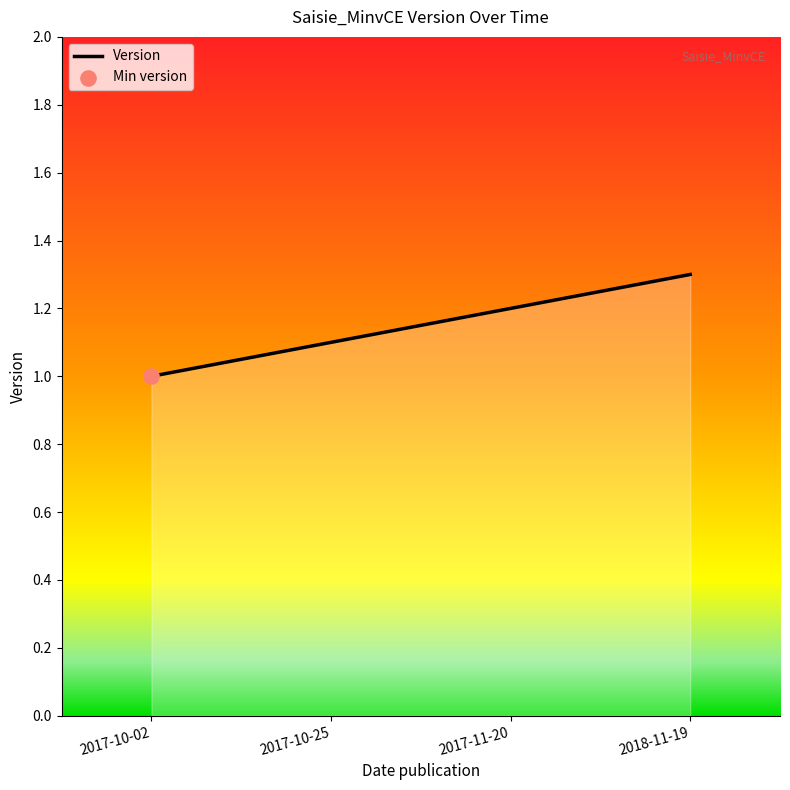

What is the change in value from 2017-10-25 to 2017-11-20?

+0.1